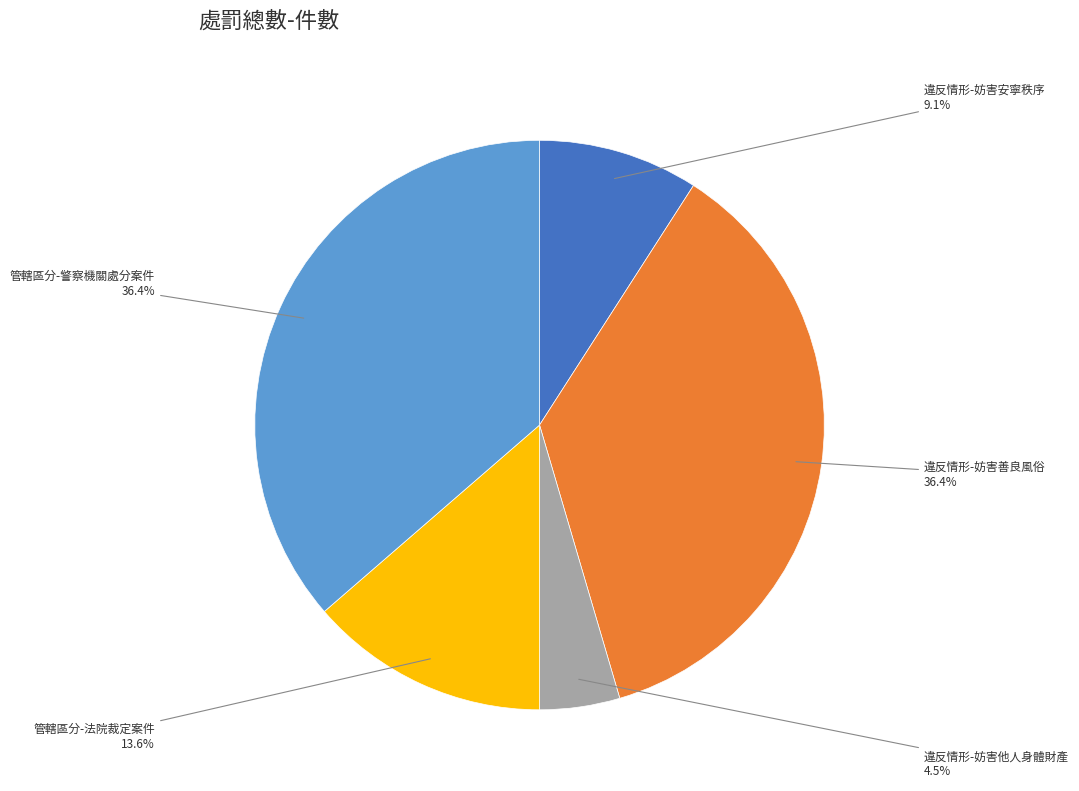

Does any single category account for the majority?

No